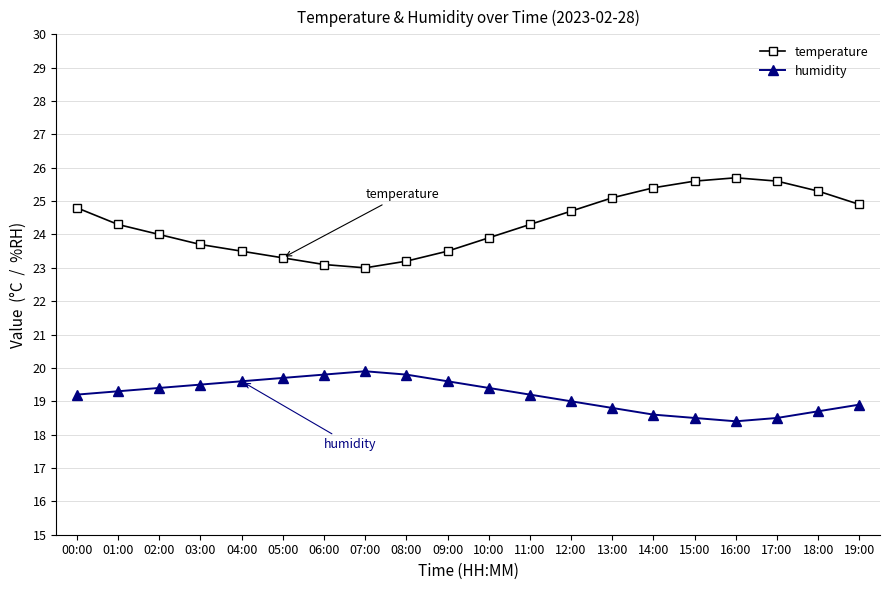

What is the label of the 6th point from the left?

05:00